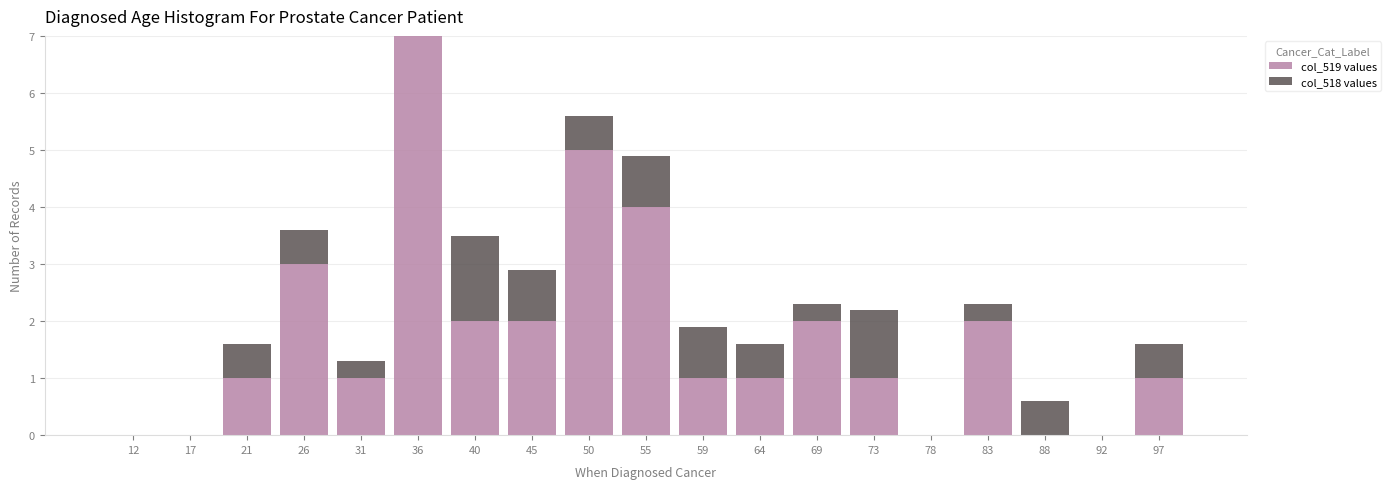

Reading left to right, list every stacked bar in this chart as the range it spans on the x-axis followed by its total height. Neither the bar edges nor the heights are printed on the chart, so give them approximately, as read against the axes.

10.0 to 14.5: 0
14.5 to 19.5: 0
19.5 to 24.0: 1.6
24.0 to 29.0: 3.6
29.0 to 33.5: 1.3
33.5 to 38.5: 7.0
38.5 to 43.0: 3.5
43.0 to 48.0: 2.9
48.0 to 52.5: 5.6
52.5 to 57.5: 4.9
57.5 to 62.0: 1.9
62.0 to 67.0: 1.6
67.0 to 71.5: 2.3
71.5 to 76.5: 2.2
76.5 to 81.0: 0
81.0 to 86.0: 2.3
86.0 to 90.5: 0.6
90.5 to 95.5: 0
95.5 to 100.0: 1.6